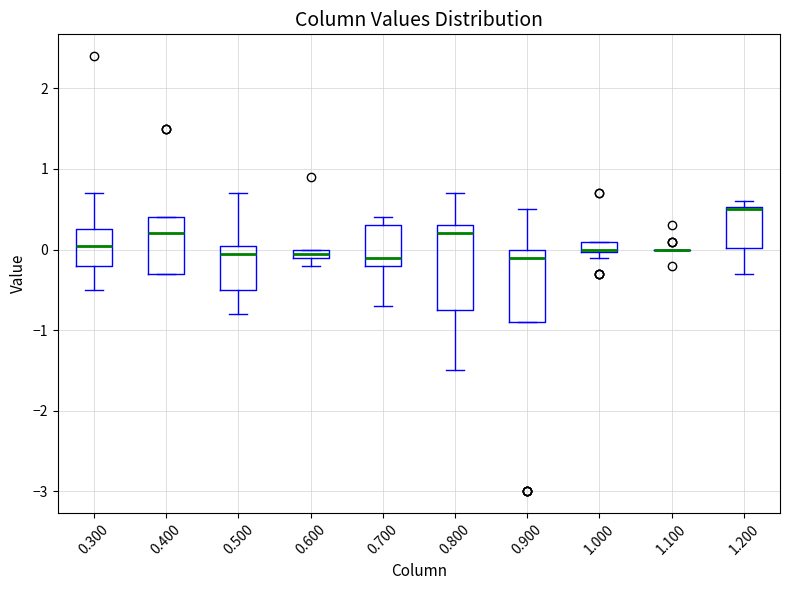

Which box is the tallest, from its lower edge to its upper edge?

0.800